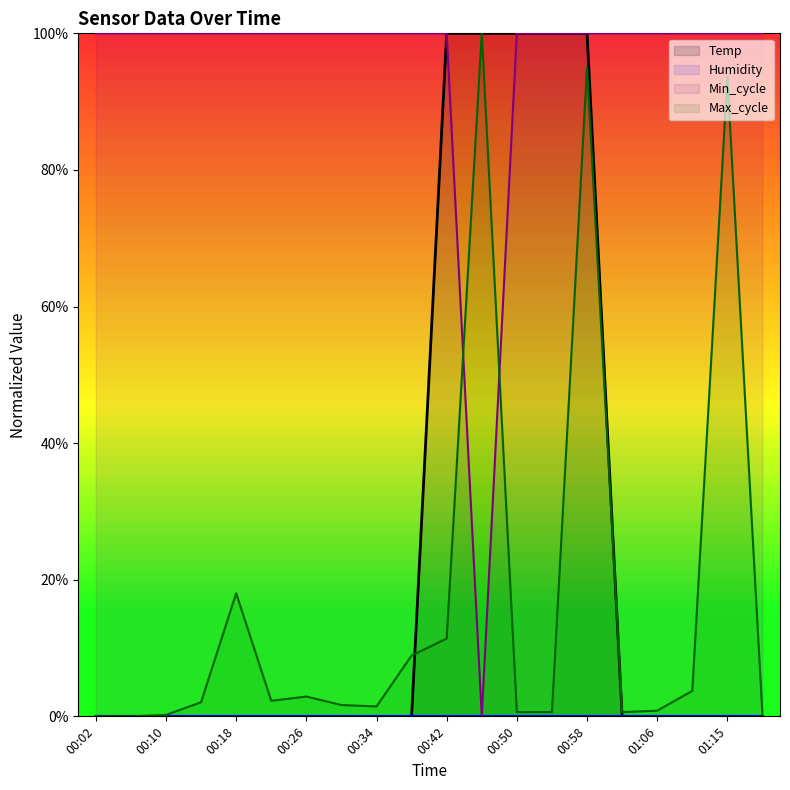

Reading left to right, what are all the values shown in this chart?

Temp: 0.0	0.0	0.0	0.0	0.0	0.0	0.0	0.0	0.0	0.0	100.0	100.0	100.0	100.0	100.0	0.0	0.0	0.0	0.0	0.0
Humidity: 0.0	0.0	0.0	0.0	0.0	0.0	0.0	0.0	0.0	0.0	0.0	0.0	0.0	0.0	0.0	0.0	0.0	0.0	0.0	0.0
Min_cycle: 100.0	100.0	100.0	100.0	100.0	100.0	100.0	100.0	100.0	100.0	100.0	0.0	100.0	100.0	100.0	100.0	100.0	100.0	100.0	100.0
Max_cycle: 0.0	0.0	0.2	2.1	18.0	2.3	2.9	1.7	1.4	8.9	11.4	100.0	0.6	0.6	95.0	0.6	0.8	3.7	93.6	0.2